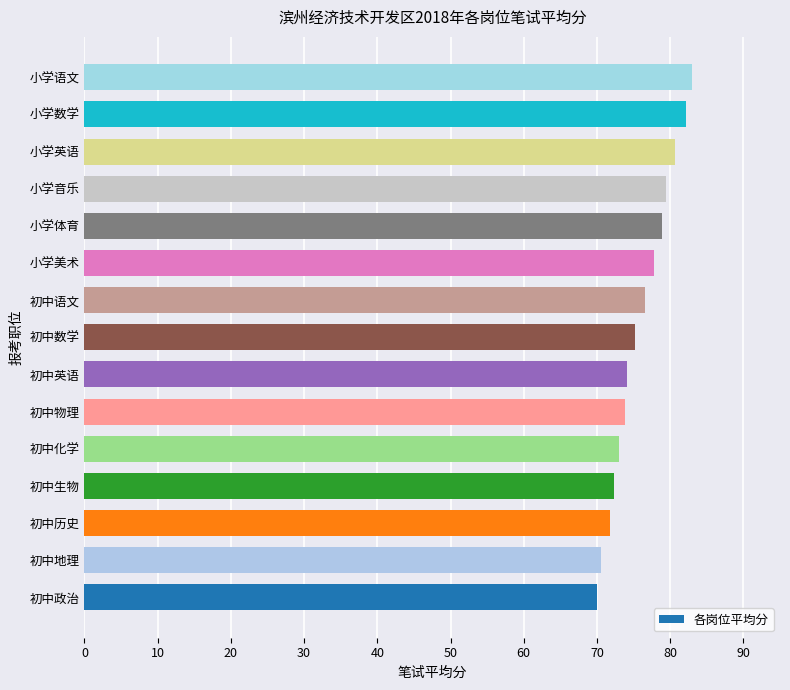

Which has a higher value, 初中生物 or 小学美术?

小学美术